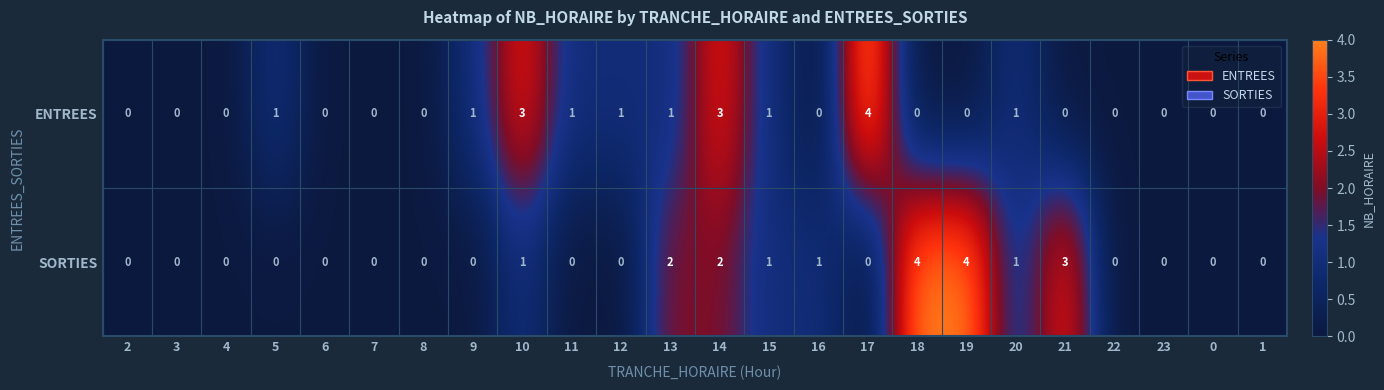

What is the maximum value shown in the chart?

4